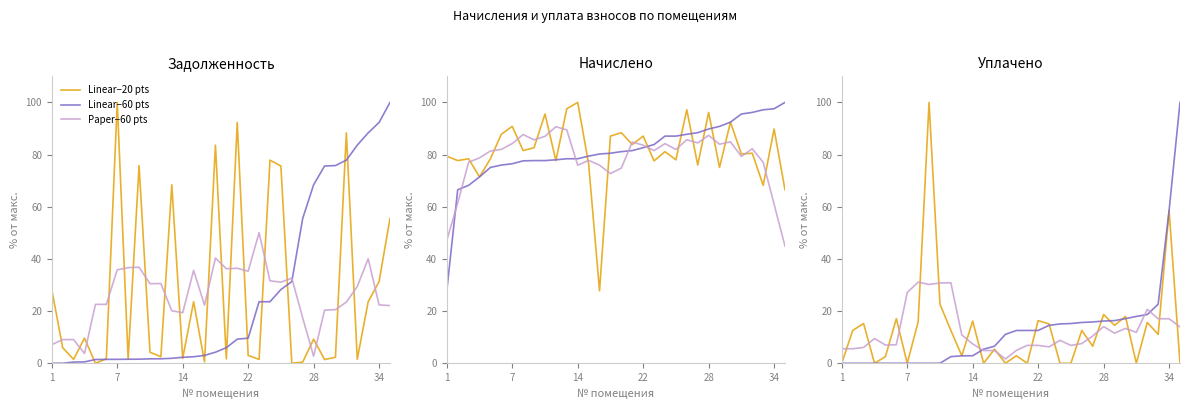

Is it true that уплачено (col_4) equals -42.0 at 7?

False